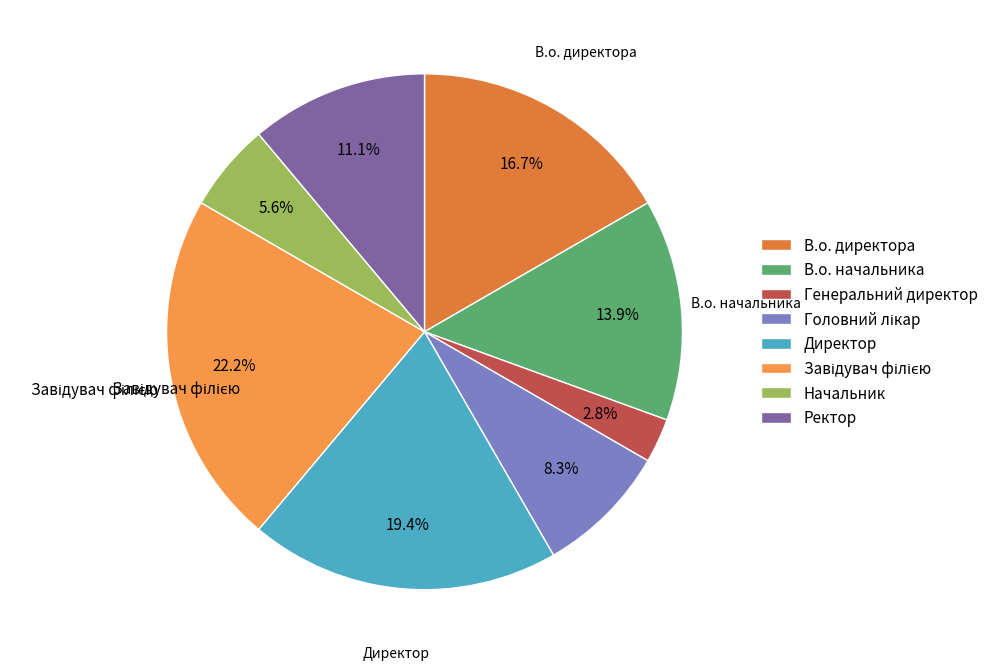

What is the change in value from В.о. директора to Ректор?

-2